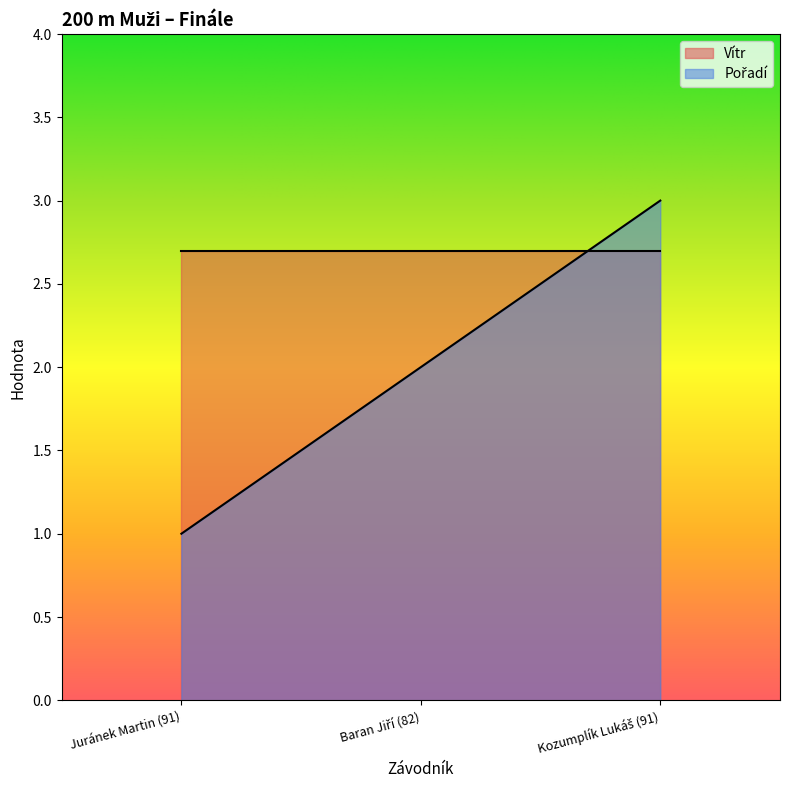

Does the chart display data point markers on the line(s)?

No